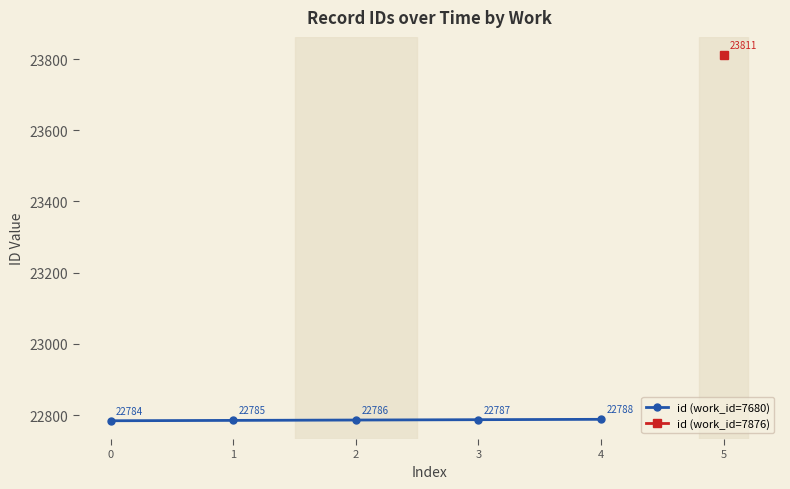

At which label does the data first exceed 22786?

3